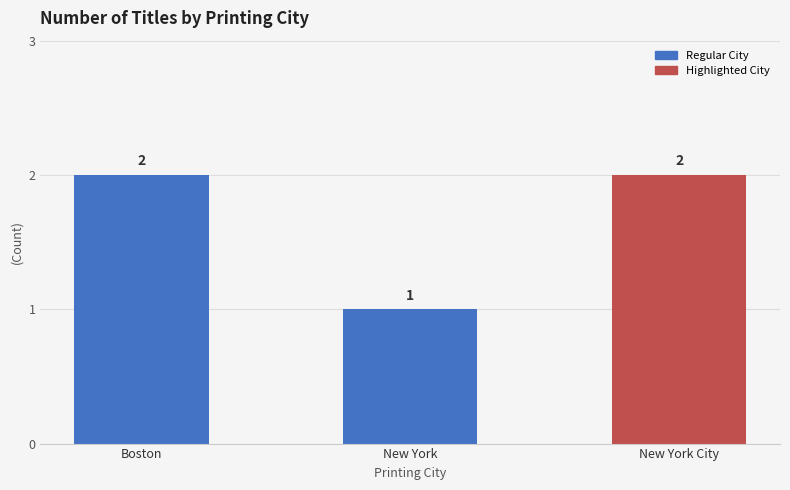

What is the value of the 3rd bar from the left?

2